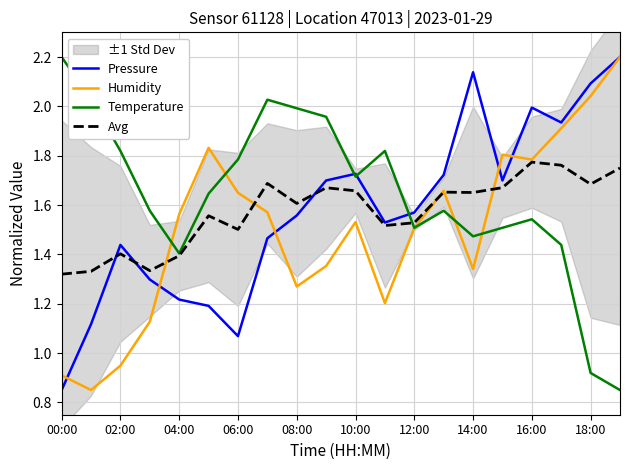

Does the chart display data point markers on the line(s)?

No